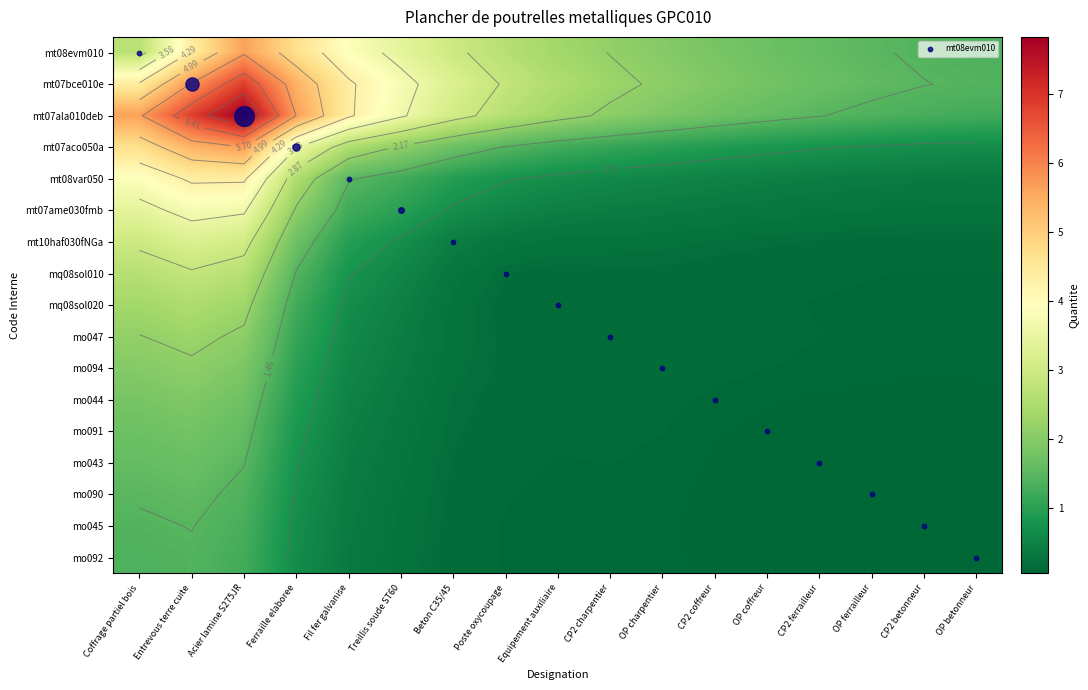

What is the difference between the mt07bce010e values at OP betonneur and Coffrage partiel bois?

3.0